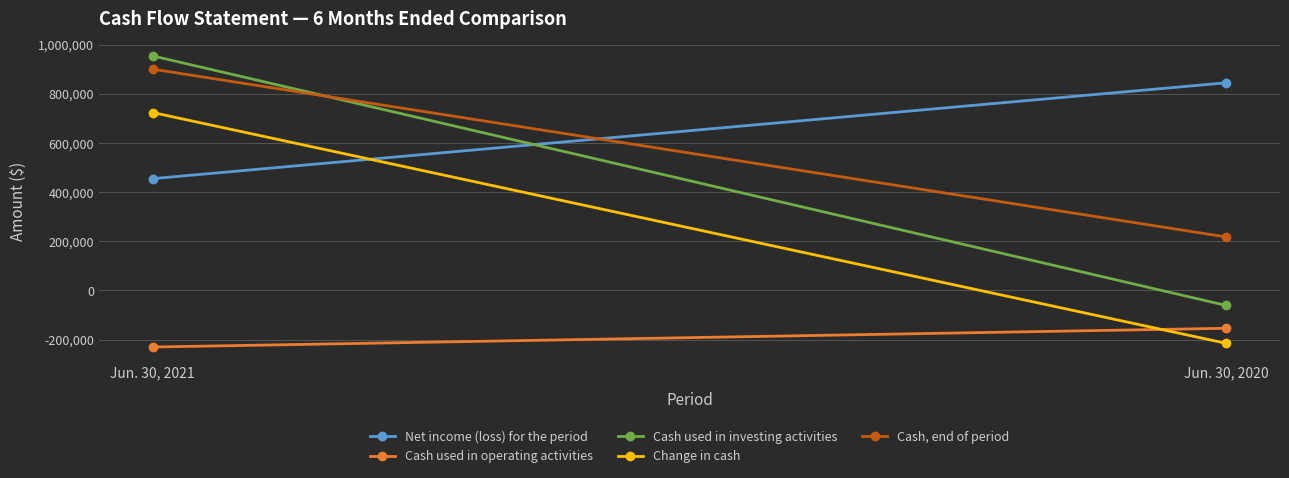

How many distinct data groups are displayed?

5